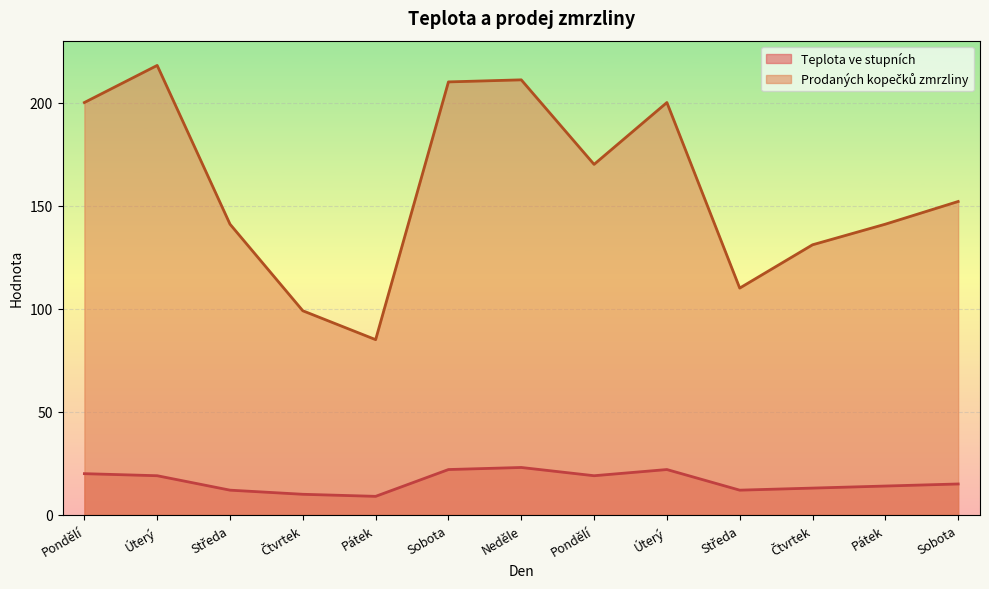

Where is Prodaných kopečků zmrzliny nearest to the value 151?

Sobota